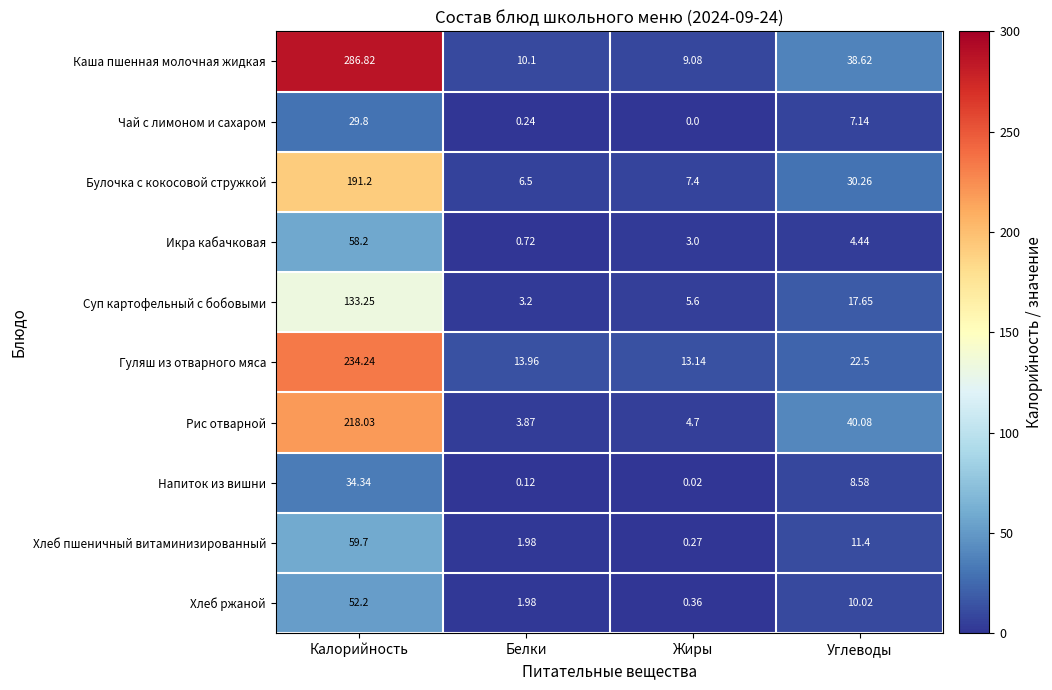

Where is Каша пшенная молочная жидкая nearest to the value 147?

Углеводы